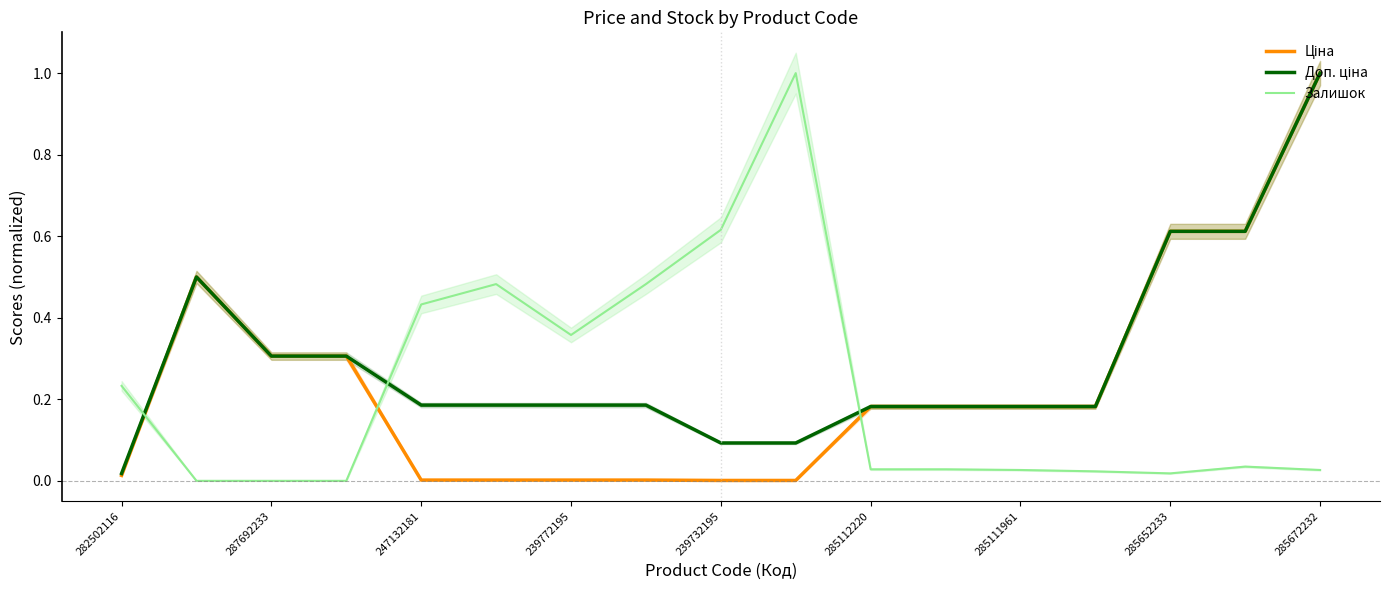

What is the maximum value for Залишок?

1.0